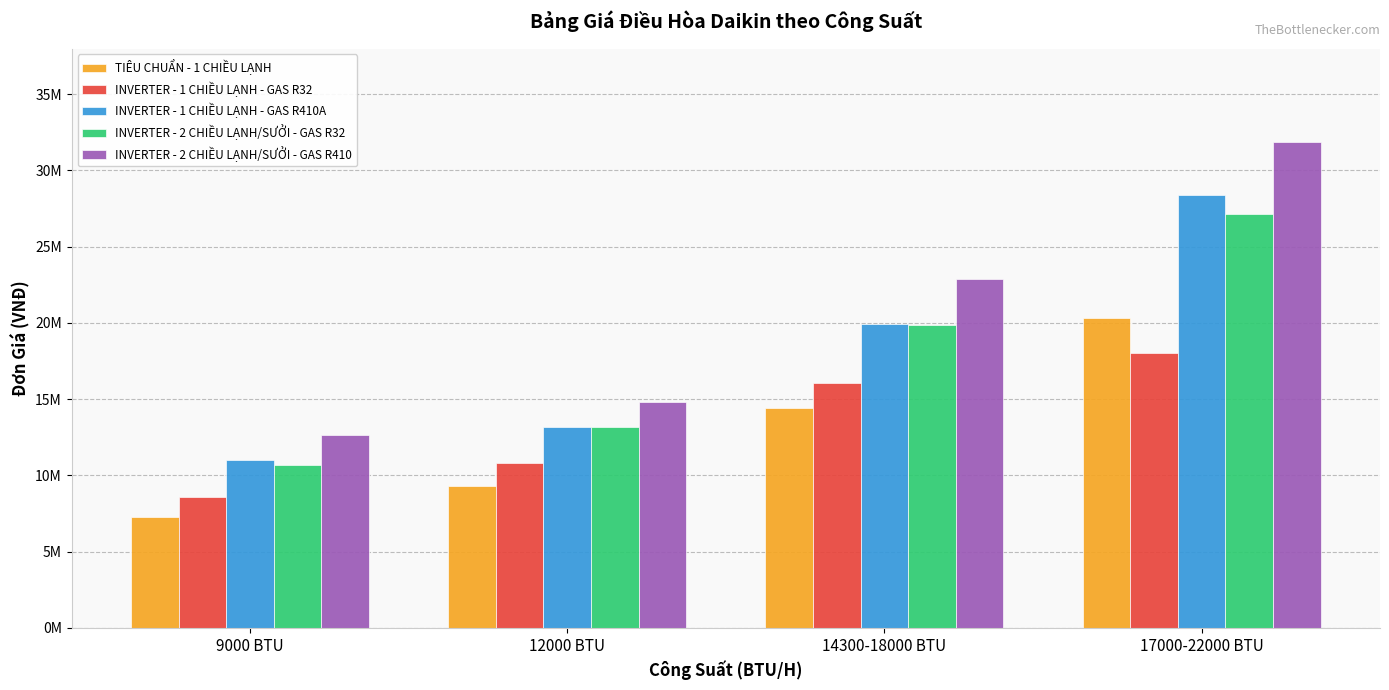

Reading left to right, extract all data points from this chart.

TIÊU CHUẨN - 1 CHIỀU LẠNH: 9000 BTU=7300000	12000 BTU=9300000	14300-18000 BTU=14400000	17000-22000 BTU=20300000
INVERTER - 1 CHIỀU LẠNH - GAS R32: 9000 BTU=8600000	12000 BTU=10800000	14300-18000 BTU=16050000	17000-22000 BTU=18000000
INVERTER - 1 CHIỀU LẠNH - GAS R410A: 9000 BTU=11000000	12000 BTU=13200000	14300-18000 BTU=19950000	17000-22000 BTU=28400000
INVERTER - 2 CHIỀU LẠNH/SƯỞI - GAS R32: 9000 BTU=10700000	12000 BTU=13150000	14300-18000 BTU=19850000	17000-22000 BTU=27150000
INVERTER - 2 CHIỀU LẠNH/SƯỞI - GAS R410: 9000 BTU=12650000	12000 BTU=14800000	14300-18000 BTU=22900000	17000-22000 BTU=31900000